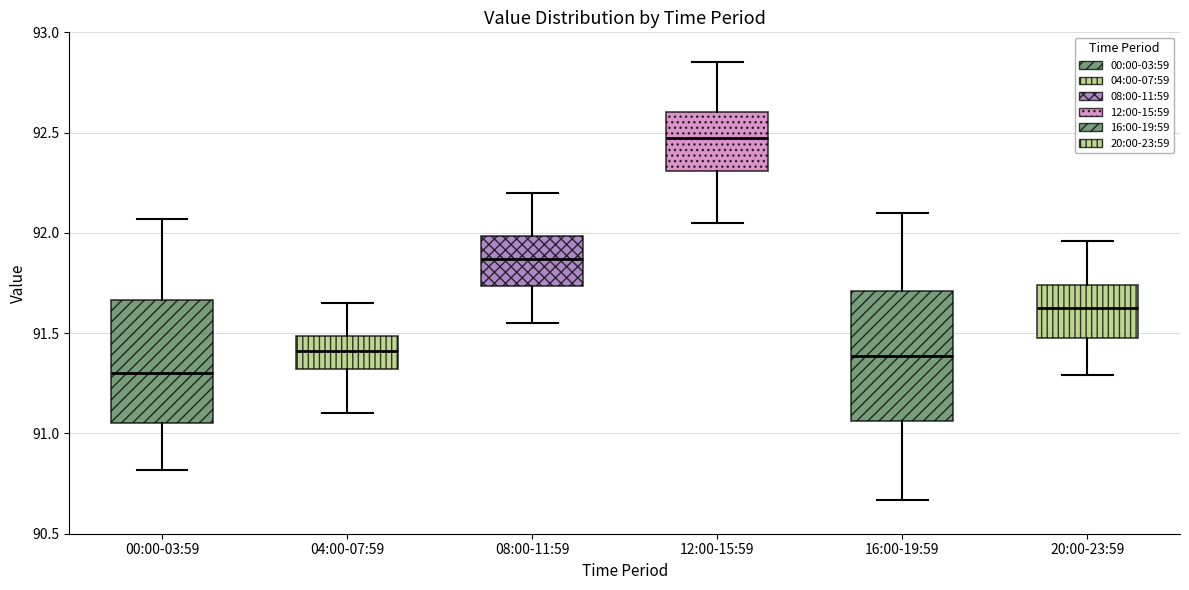

Which box's median line is the highest?

12:00-15:59